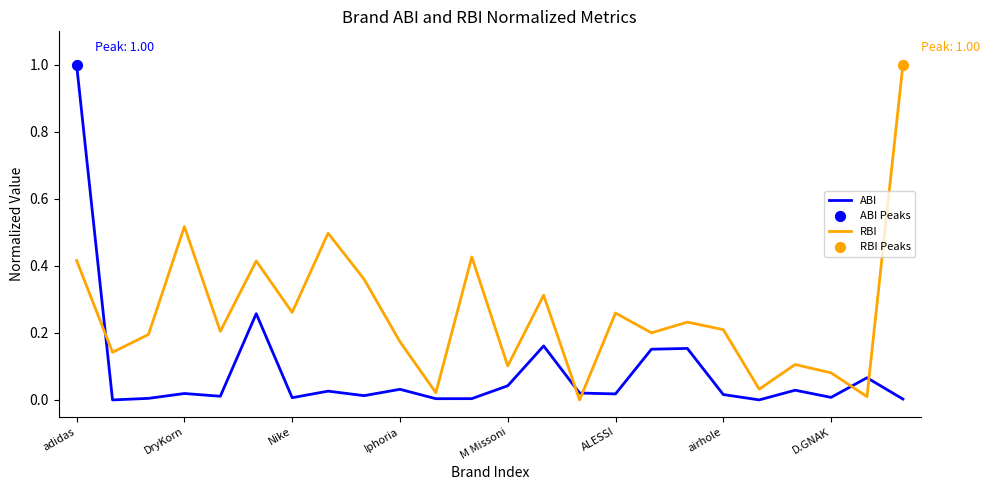

Which series has the largest total across all categories?

RBI